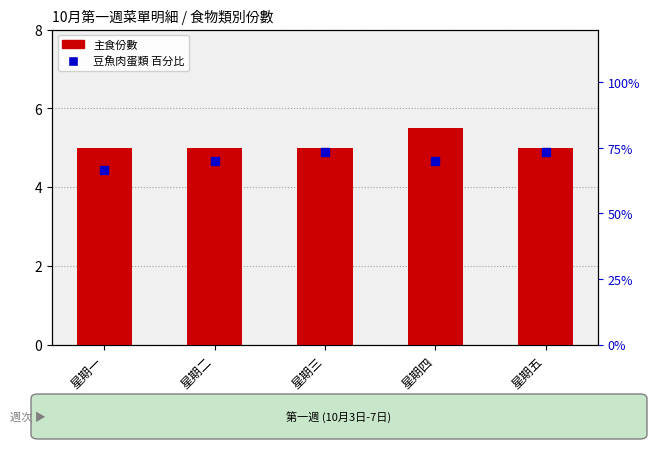

Which series reaches the minimum Y coordinate?

主食份數